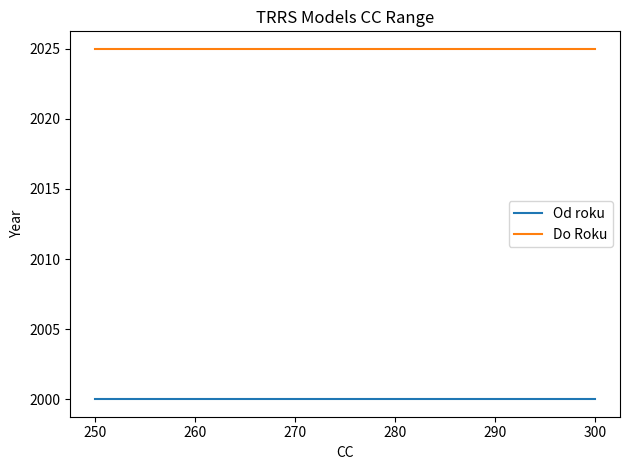

How many lines are shown in the chart?

2